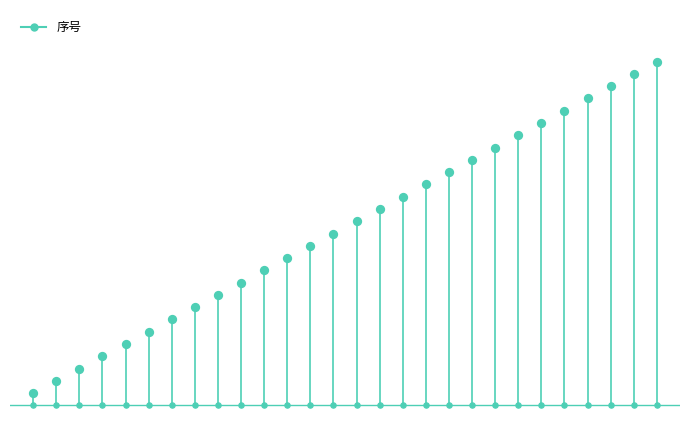

Which has a higher value, 3 or 45?

3